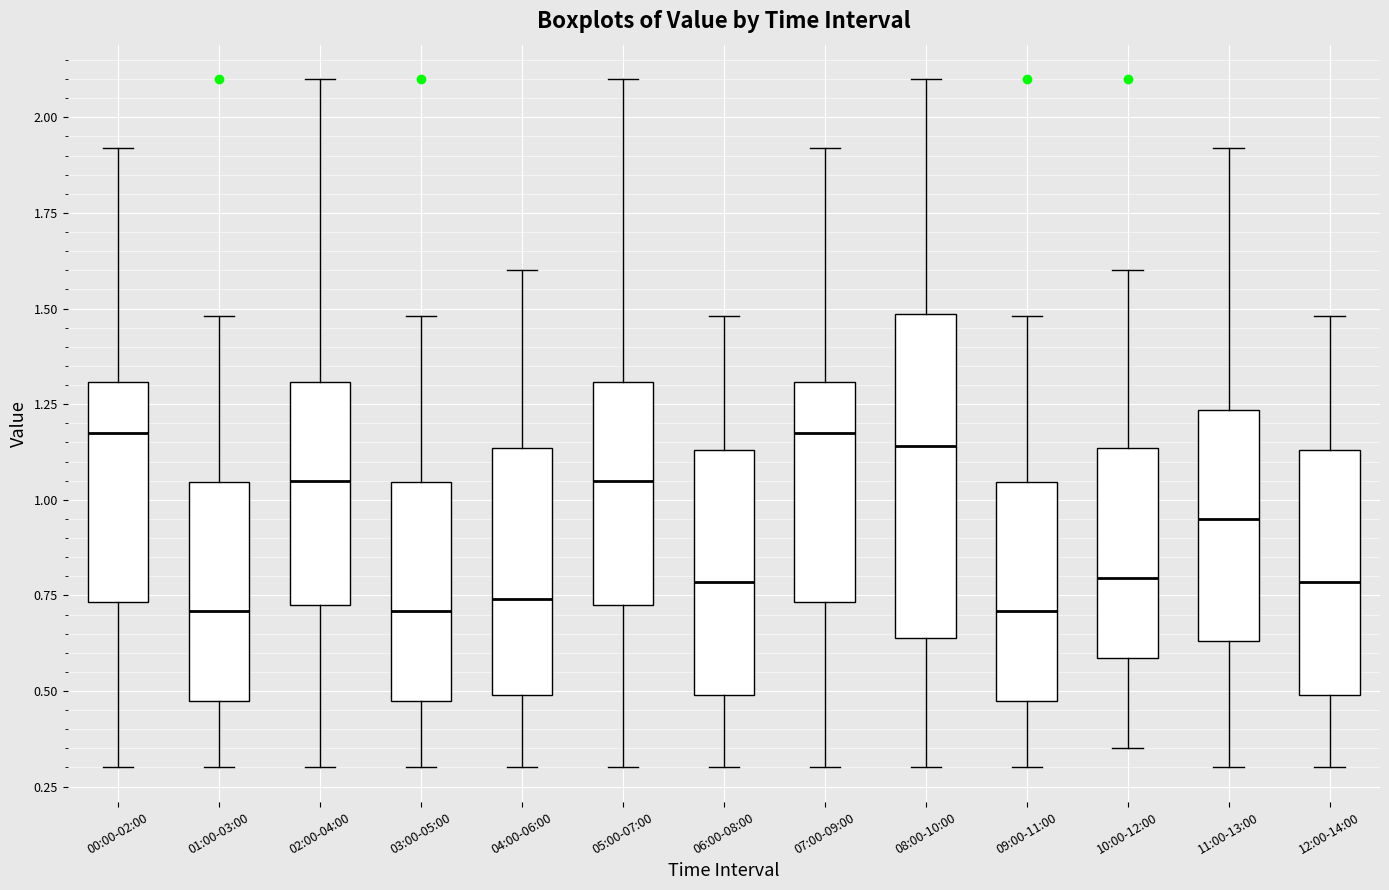

Comparing the boxes themselves (not the whiskers), which one is the tallest?

08:00-10:00